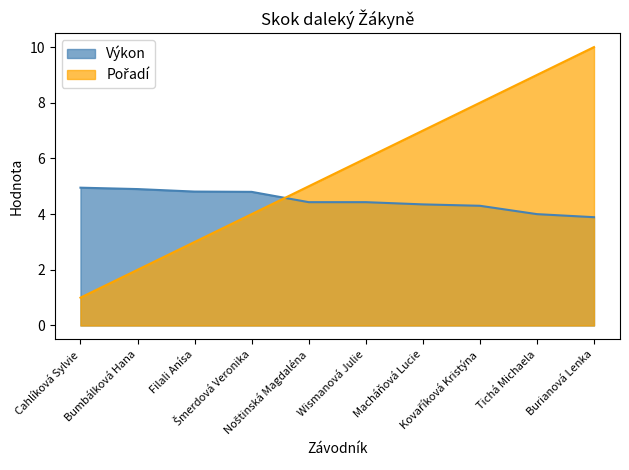

List the series in order of their peak value, lowest first.

Výkon, Pořadí